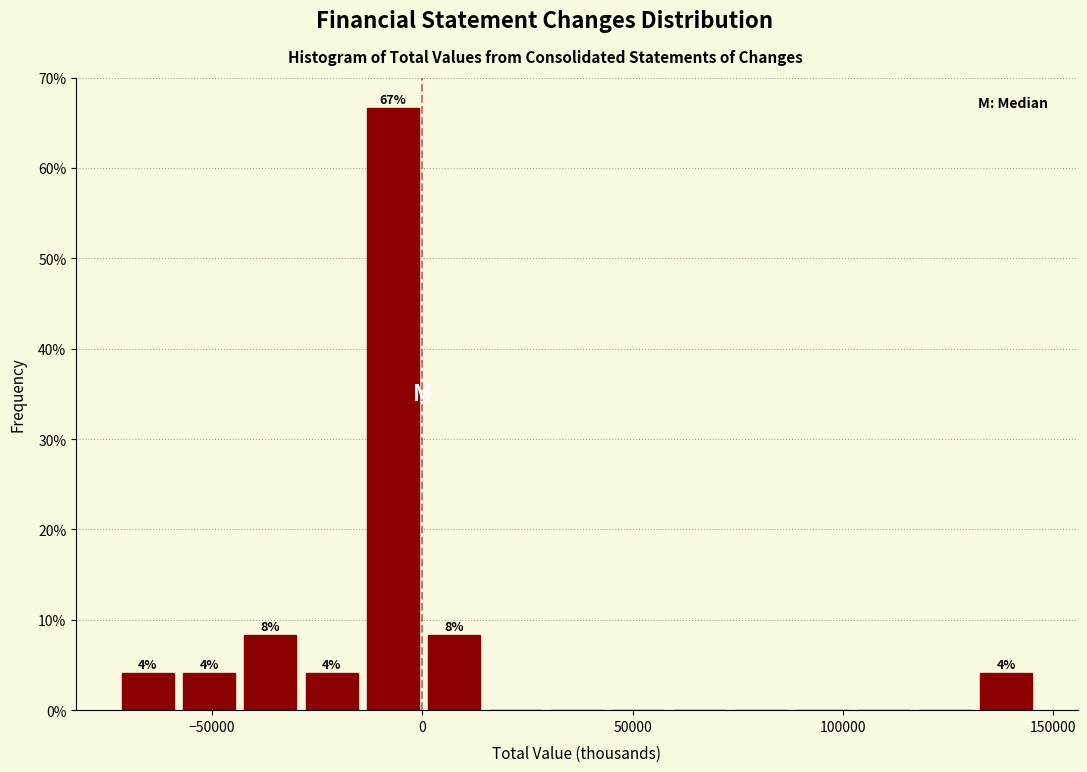

Around what value on the x-axis is the tallest bar? Give the approximate position of its centre, as read against the axis.

-5000